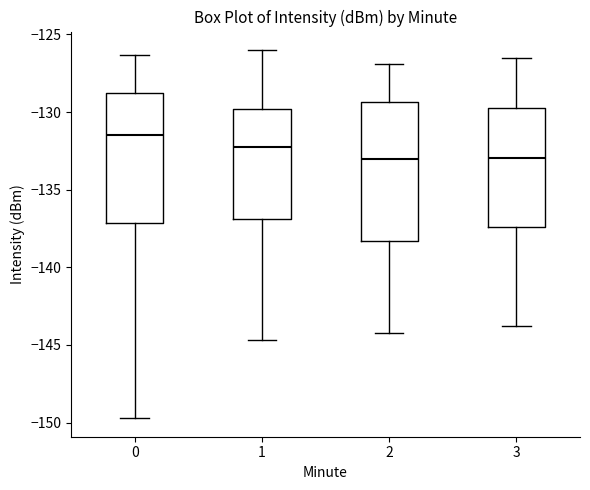

Which box is the tallest, from its lower edge to its upper edge?

2